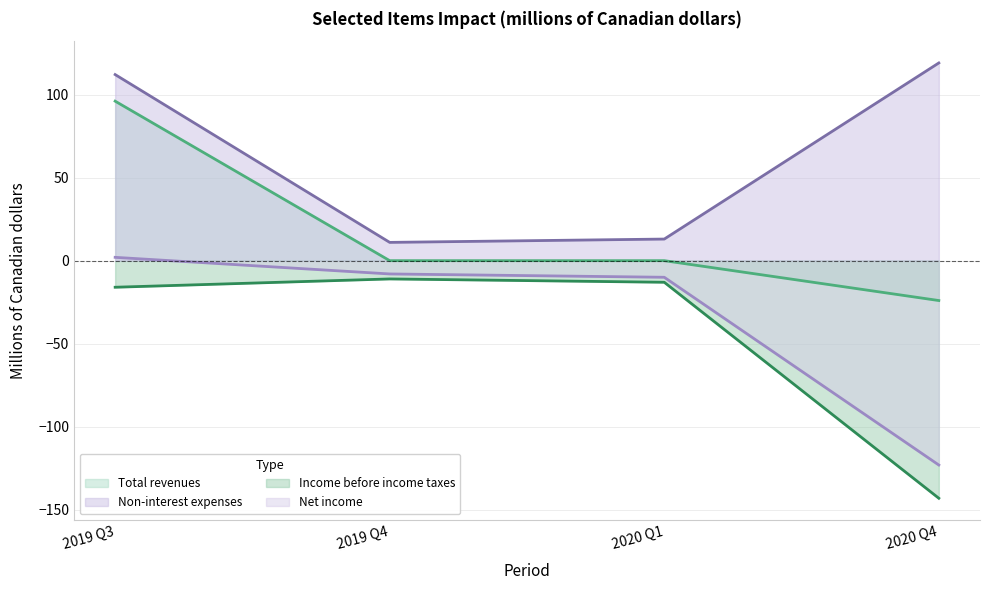

At which label is Income before income taxes closest to -77?

2019 Q3